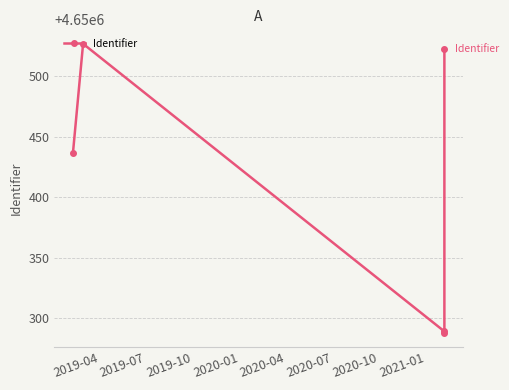

How many values exceed 4650437?

2